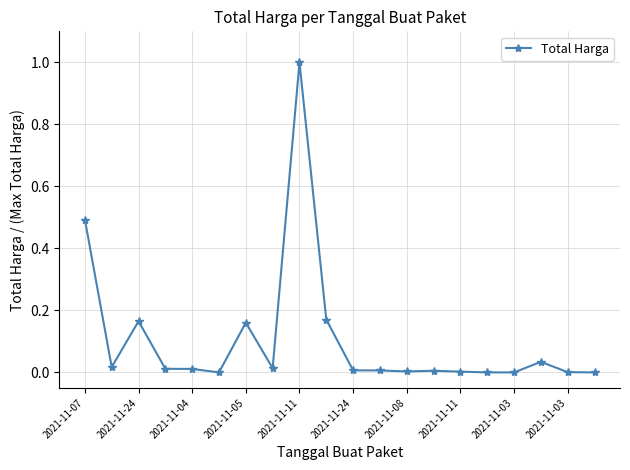

What is the greatest value displayed?

1.0